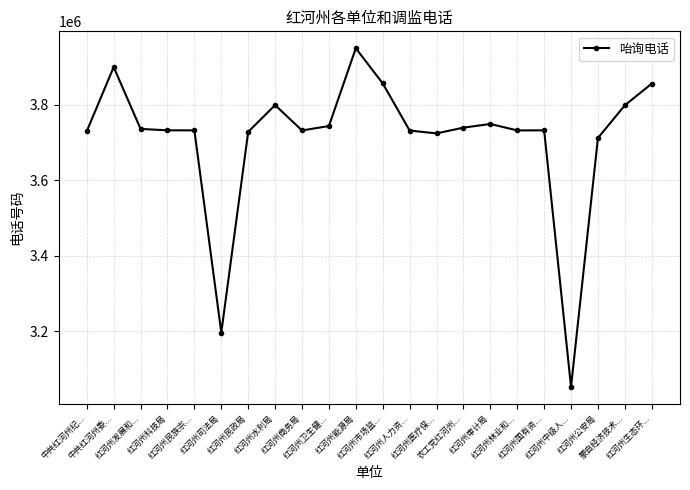

How many lines are shown in the chart?

1